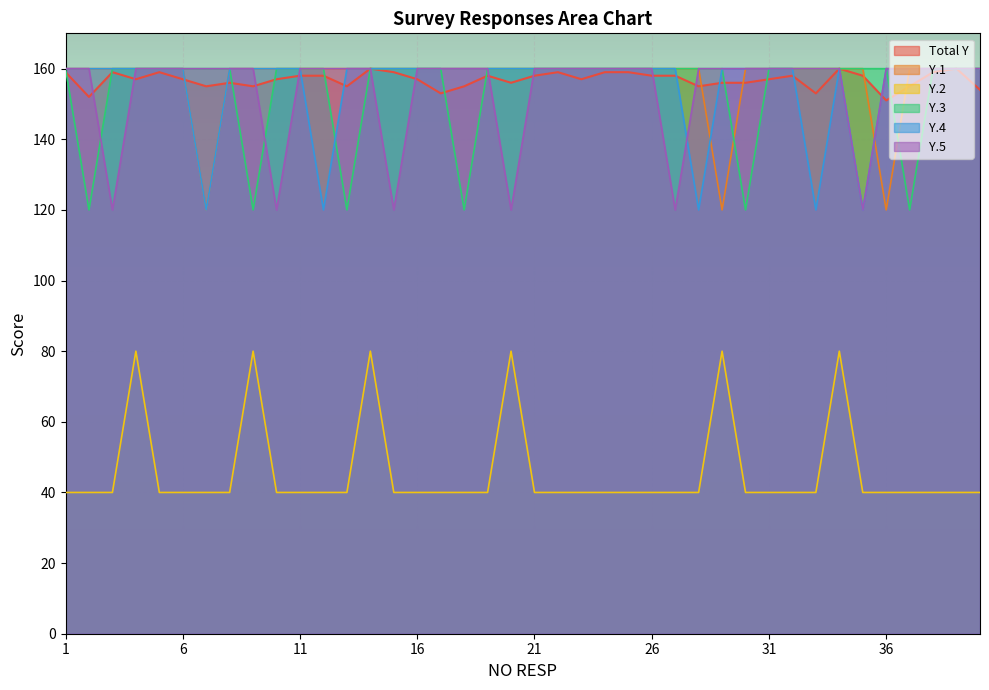

True or false: Y.3 has a value of 249 at 1.

False